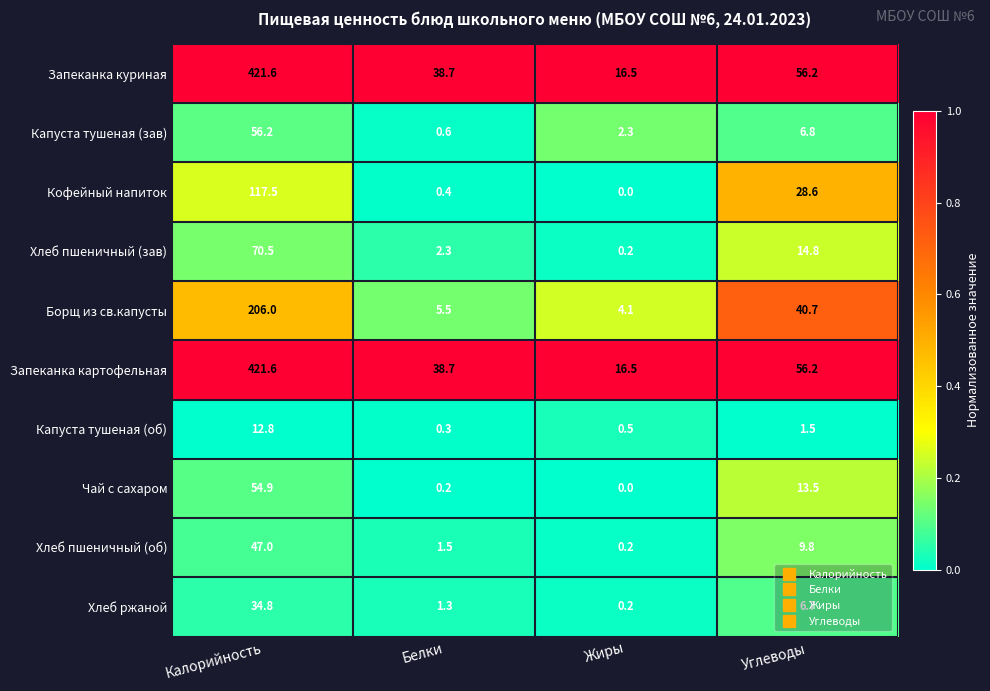

At which category is the sum across all series the highest?

Калорийность